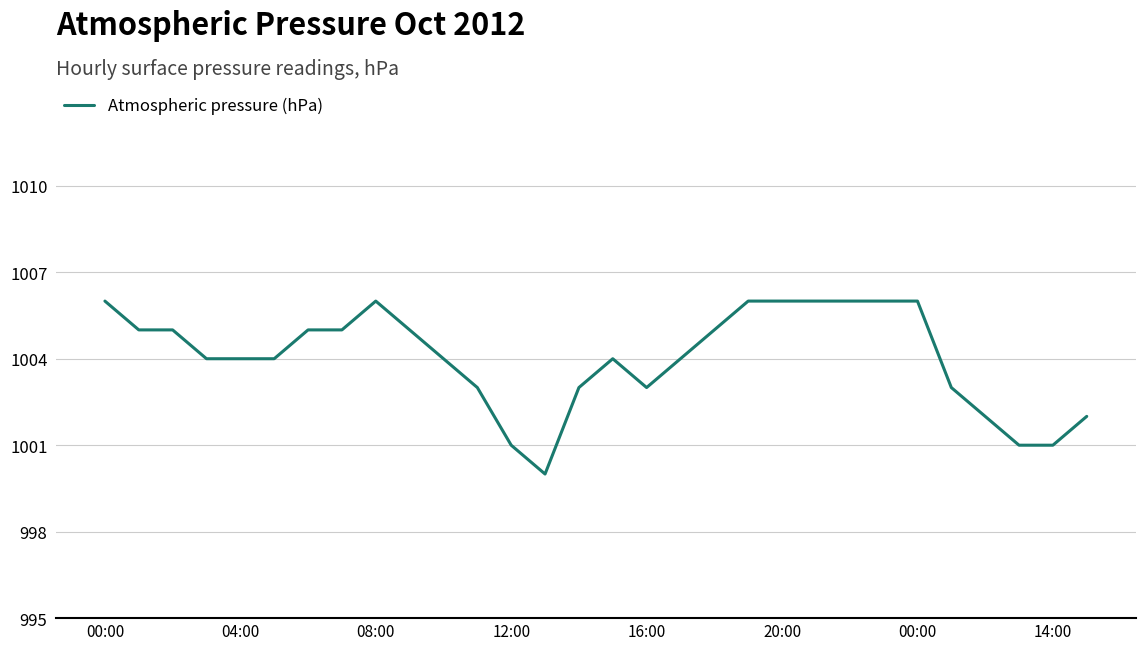

What is the difference between the maximum and minimum values?

6